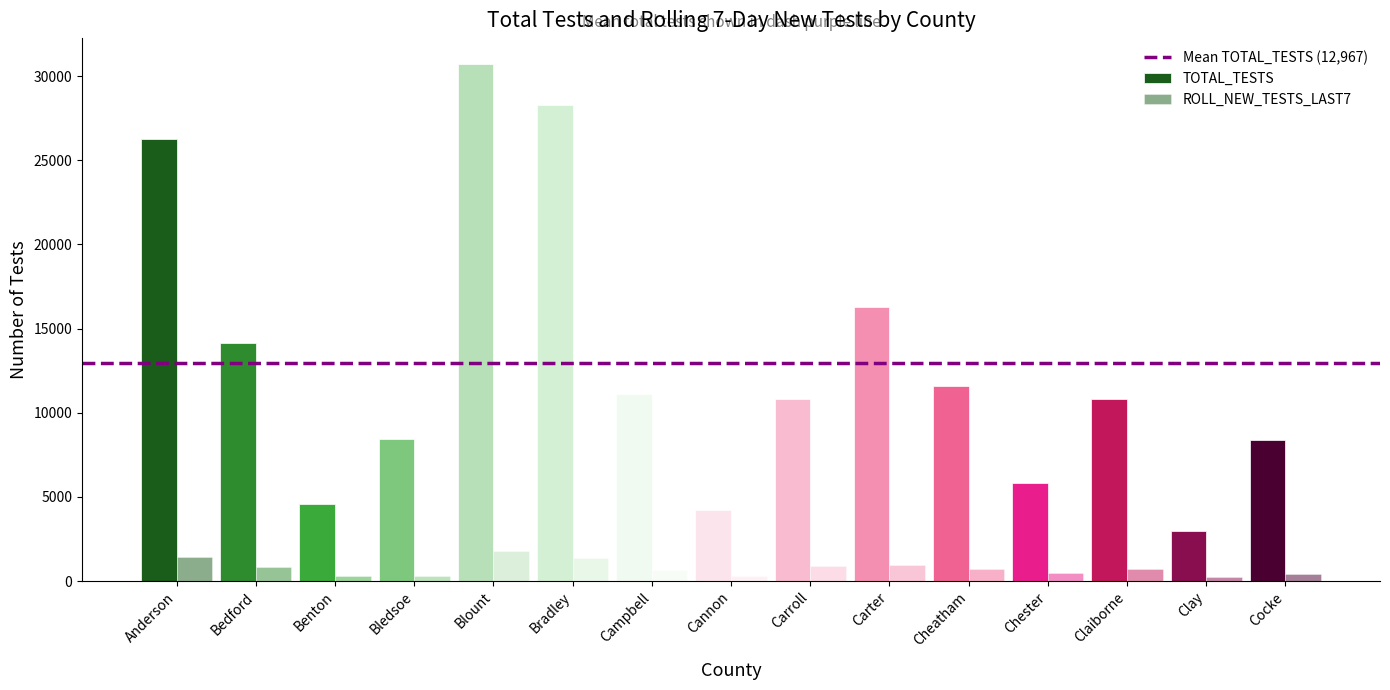

True or false: ROLL_NEW_TESTS_LAST7 has a value of 1786 at Bradley.

False